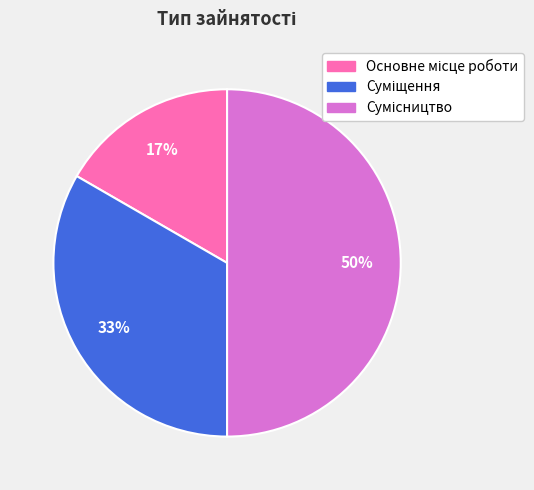

To the nearest percent, what is the difference between the largest and smallest slice percentages?

33%